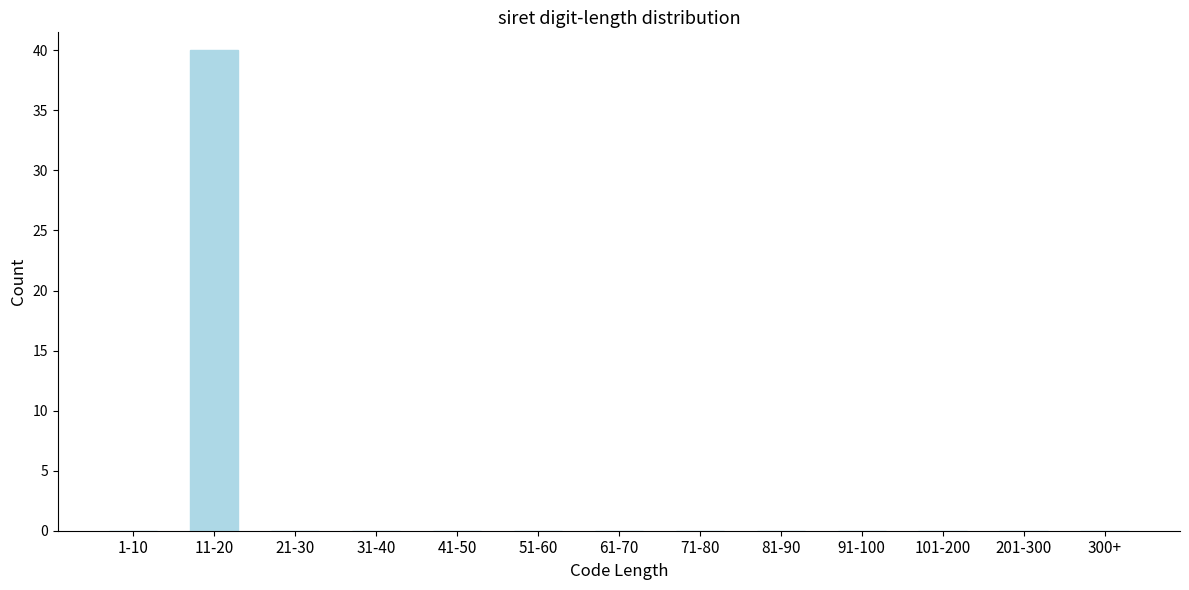

Reading right to left, transcribe all the data shown in this chart.

300+=0	201-300=0	101-200=0	91-100=0	81-90=0	71-80=0	61-70=0	51-60=0	41-50=0	31-40=0	21-30=0	11-20=40	1-10=0